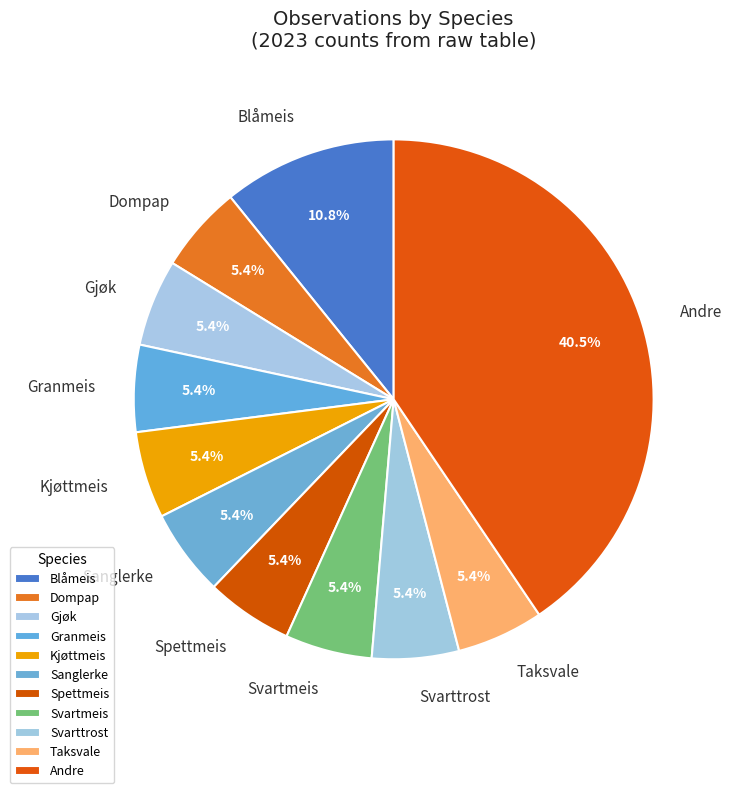

Count the number of slices in the pie.

11